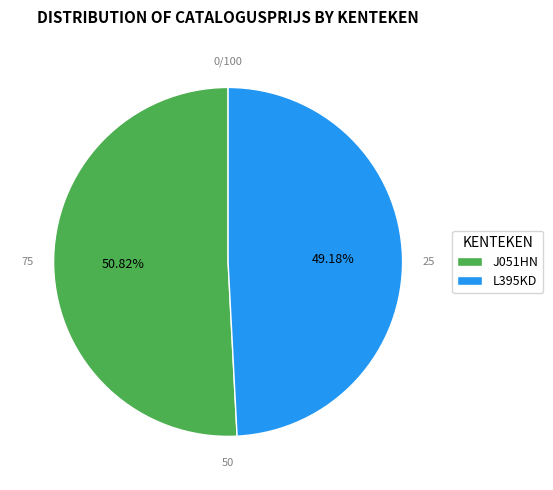

Between L395KD and J051HN, which is larger?

J051HN